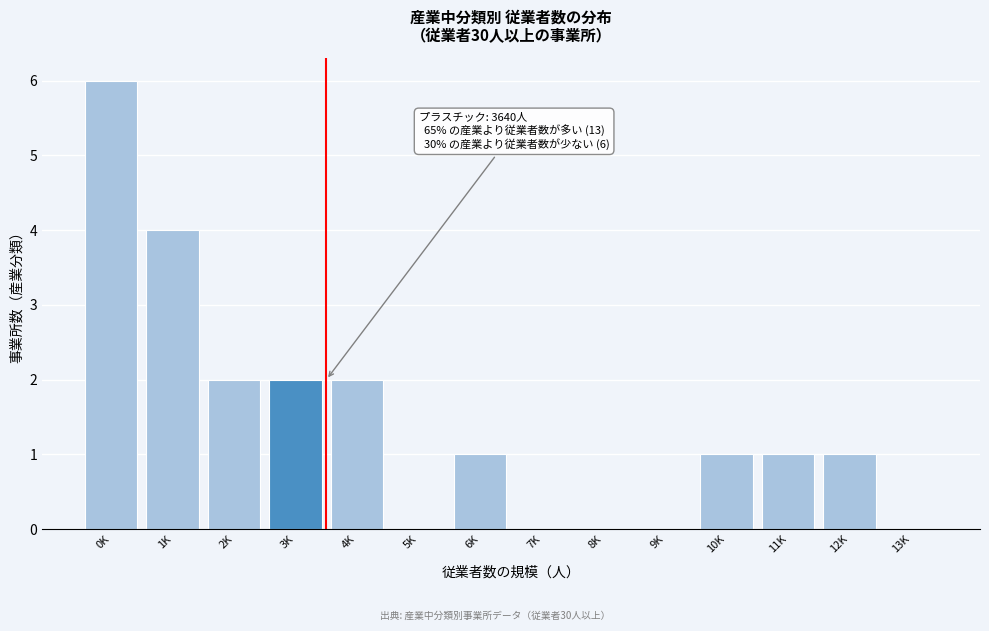

Reading right to left, transcribe all the data shown in this chart.

13K=0	12K=1	11K=1	10K=1	9K=0	8K=0	7K=0	6K=1	5K=0	4K=2	3K=2	2K=2	1K=4	0K=6